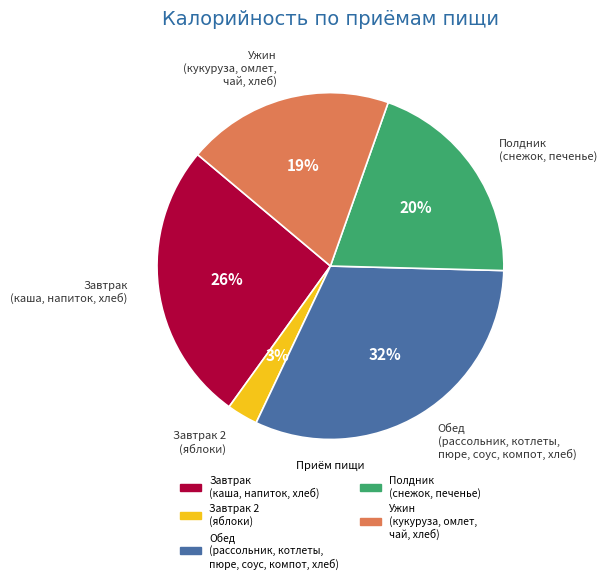

To the nearest percent, what is the difference between the largest and smallest slice percentages?

29%